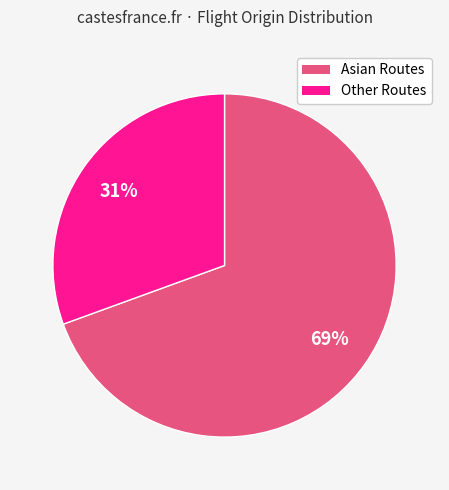

What percentage is the Other Routes slice, to the nearest percent?

31%